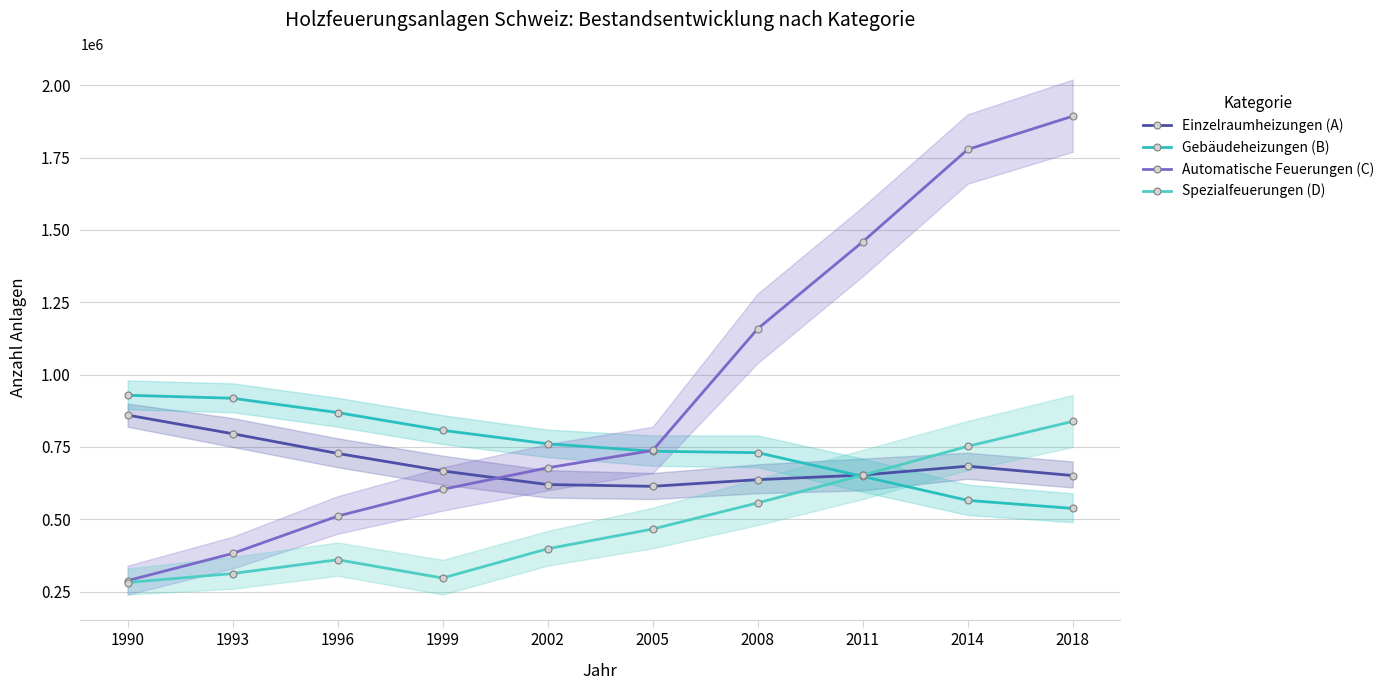

How many lines are shown in the chart?

4